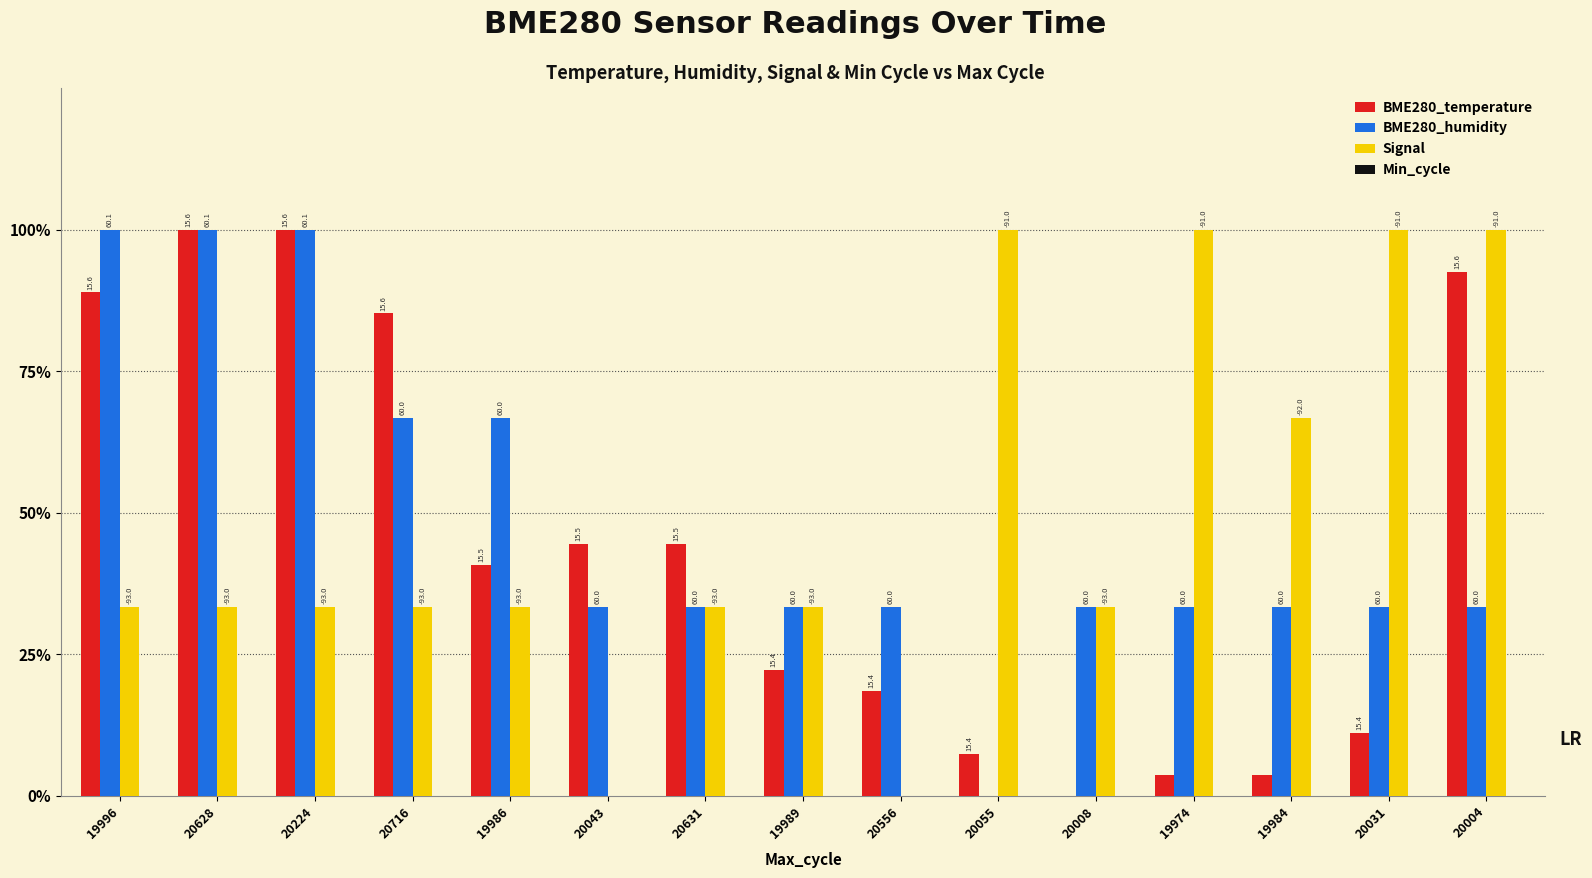

At how many categories does at least one series exceed 0?

15